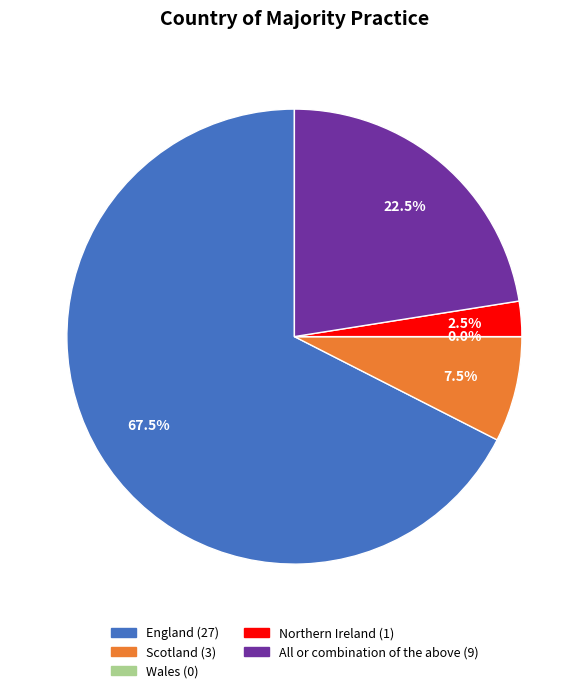

True or false: Northern Ireland accounts for 3% of the total.

True